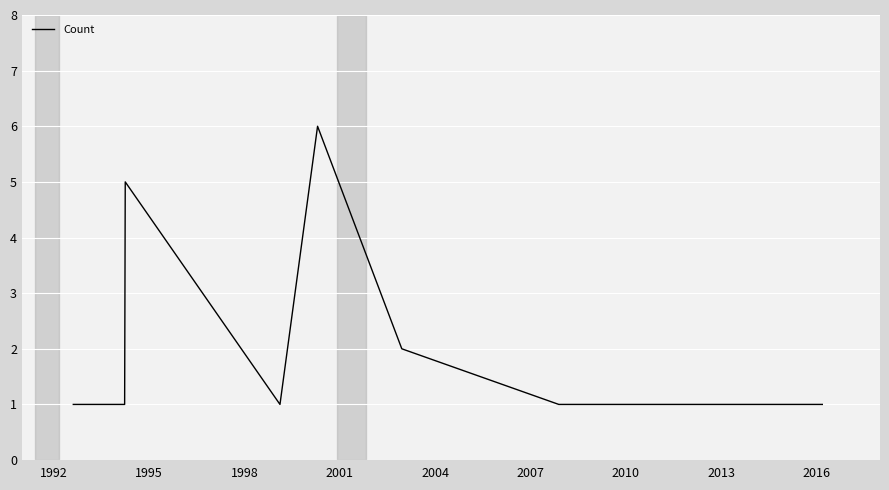

True or false: there are more than 2 points higher than both neighbors.

False